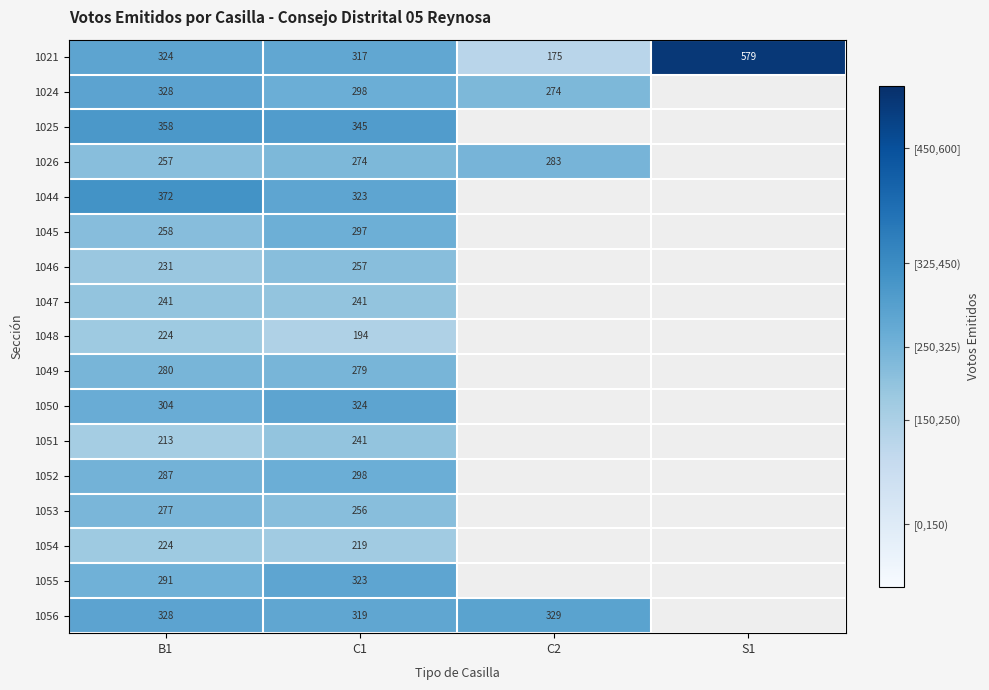

True or false: 1044 has a value of 323 at C1.

True